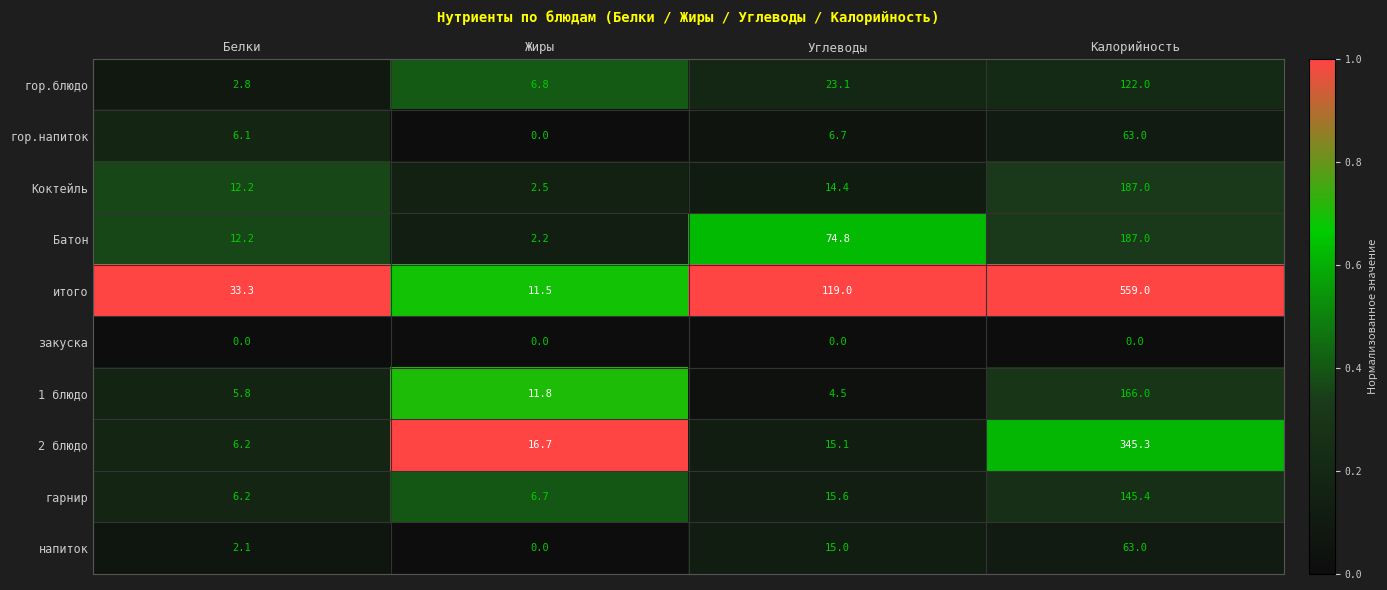

At which category is the sum across all series the highest?

Калорийность